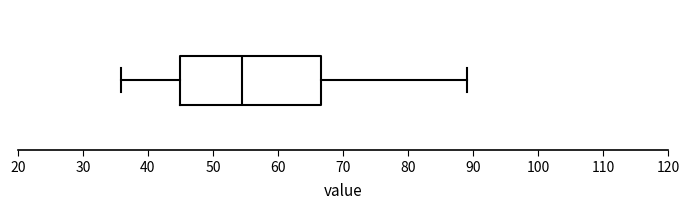

Read this box plot against the x-axis: the position of the median line, the range covered by the box, and the ends of both whiskers. The values are not printed on the chart, so give them approximately, as read against the axis.

median 55, box 45 to 67, whiskers 36 to 89